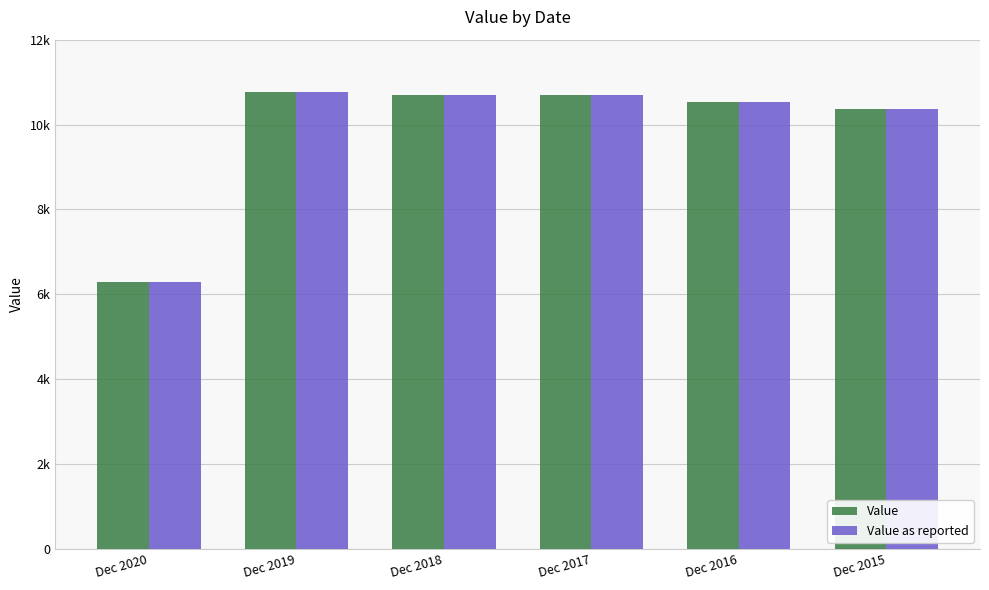

What are all the series names shown in the legend?

Value, Value as reported